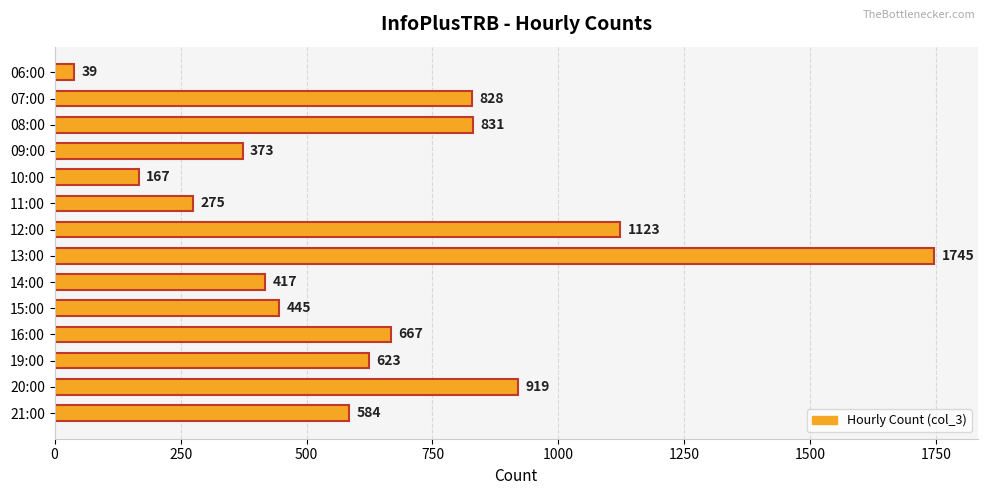

What is the sum of all values?

9036